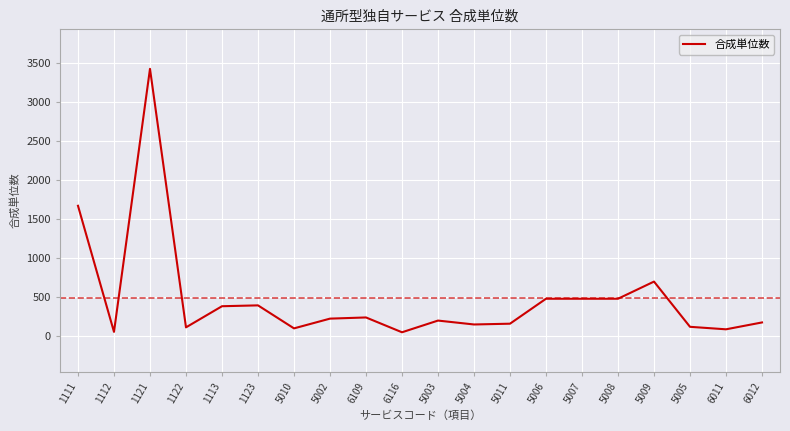

True or false: the data shows 480 at 5007.

True